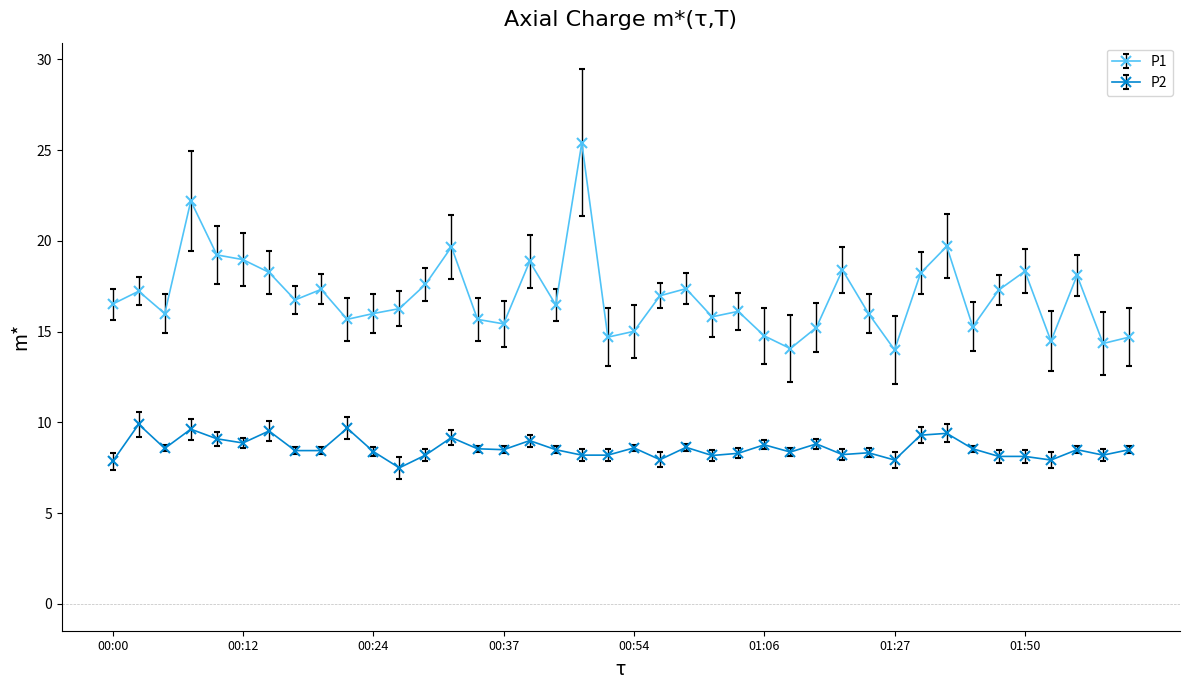

What is the difference between the maximum and minimum values in the P1 series?

11.4